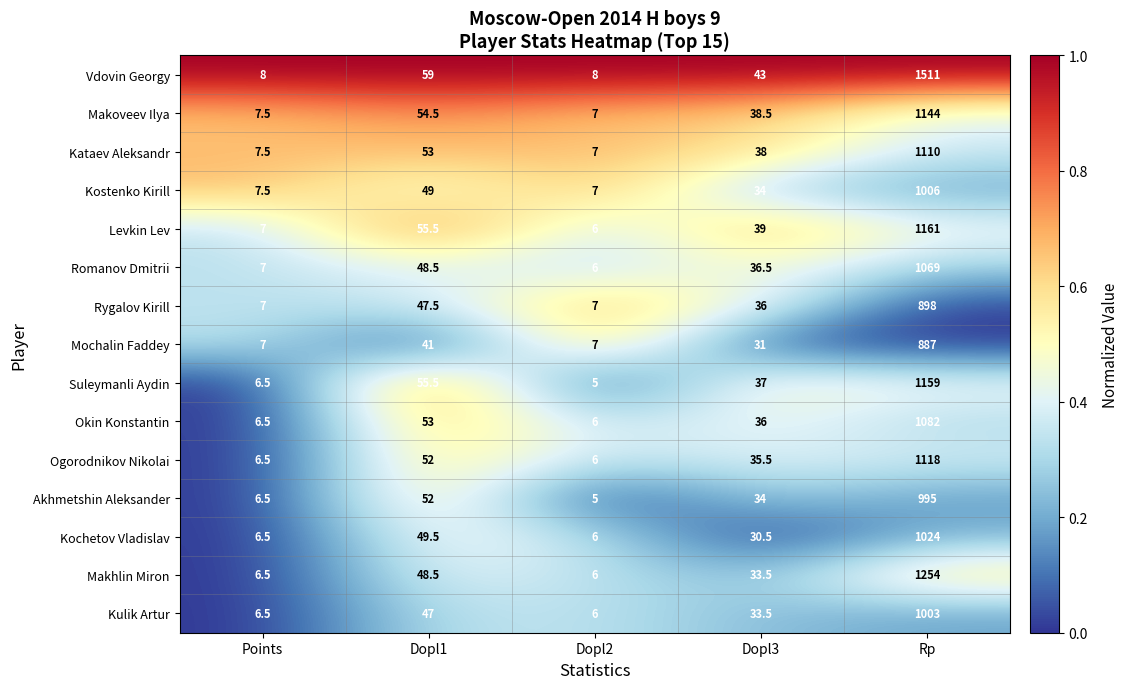

Which category has the highest value in the Okin Konstantin series?

Rp